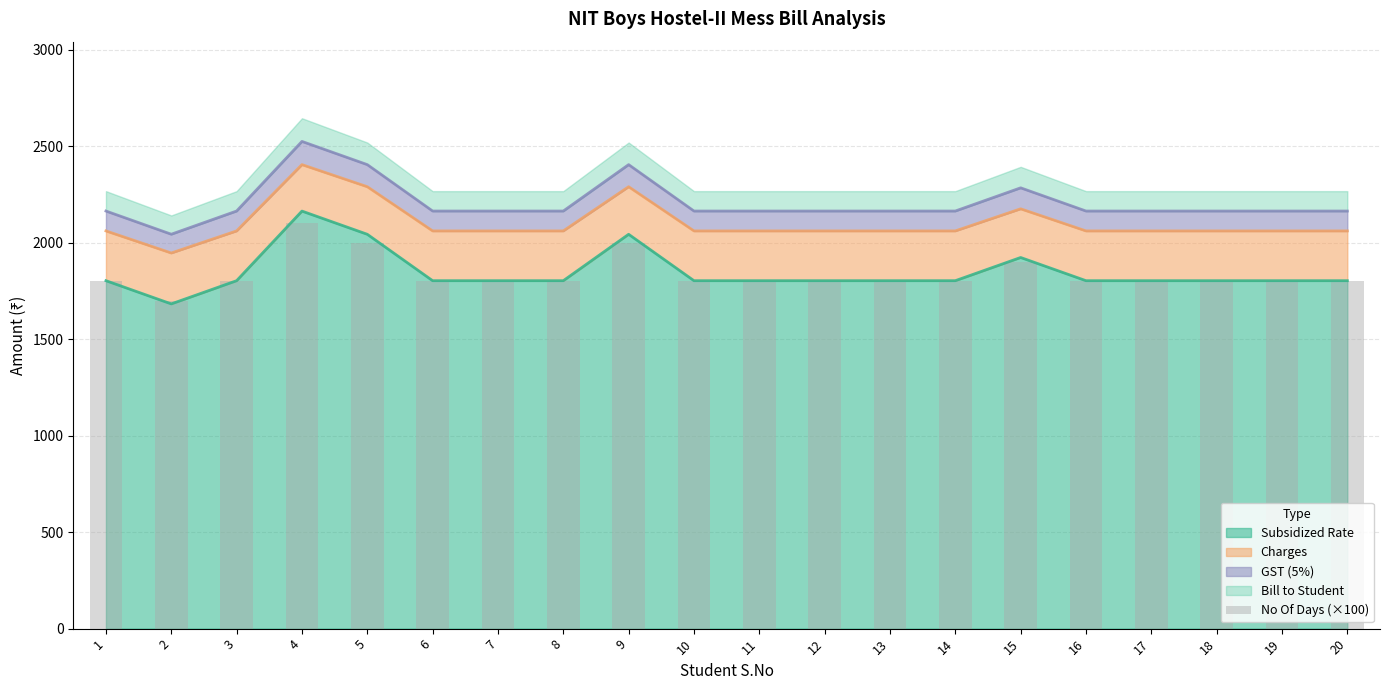

Are the bars horizontal?

No